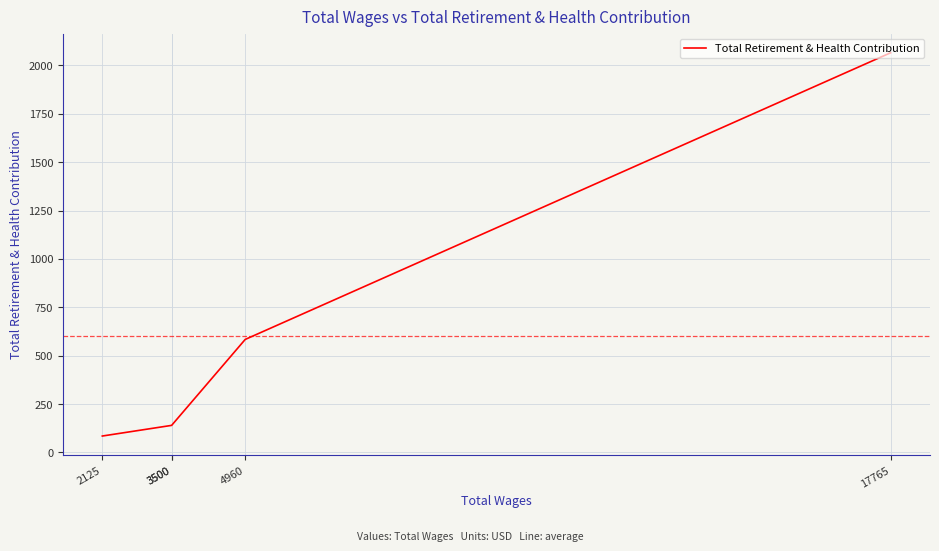

What is the change in value from 17765 to 3500?

-1925